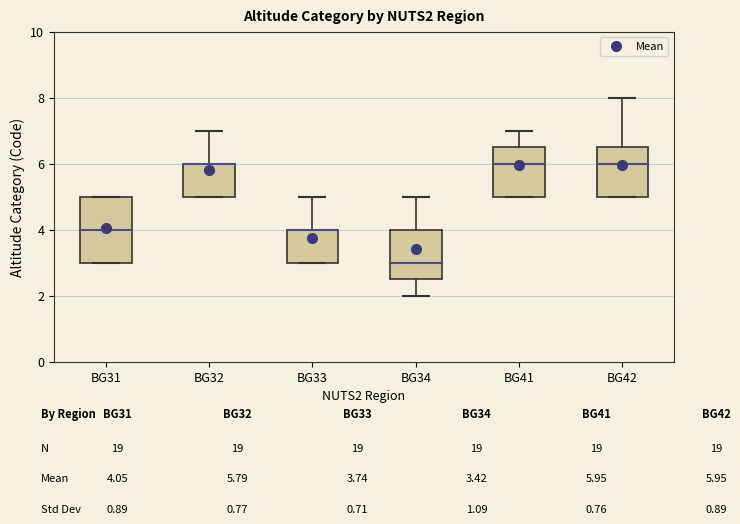

Comparing the boxes themselves (not the whiskers), which one is the tallest?

BG31